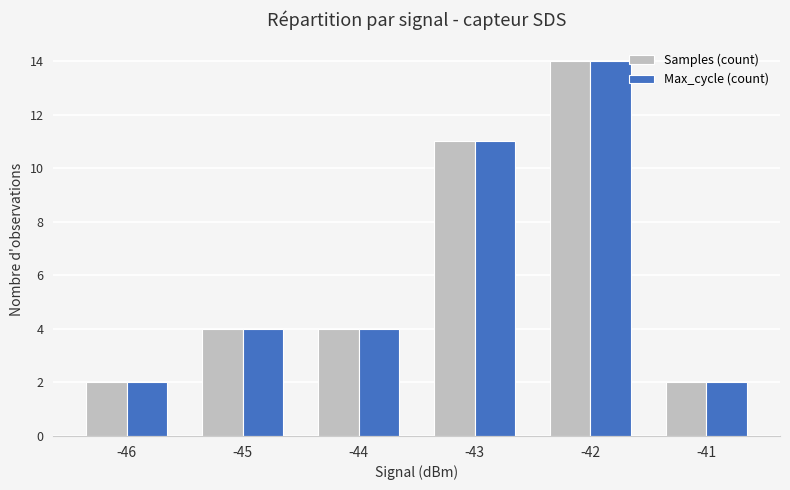

At which label is Samples (count) closest to 8?

-43